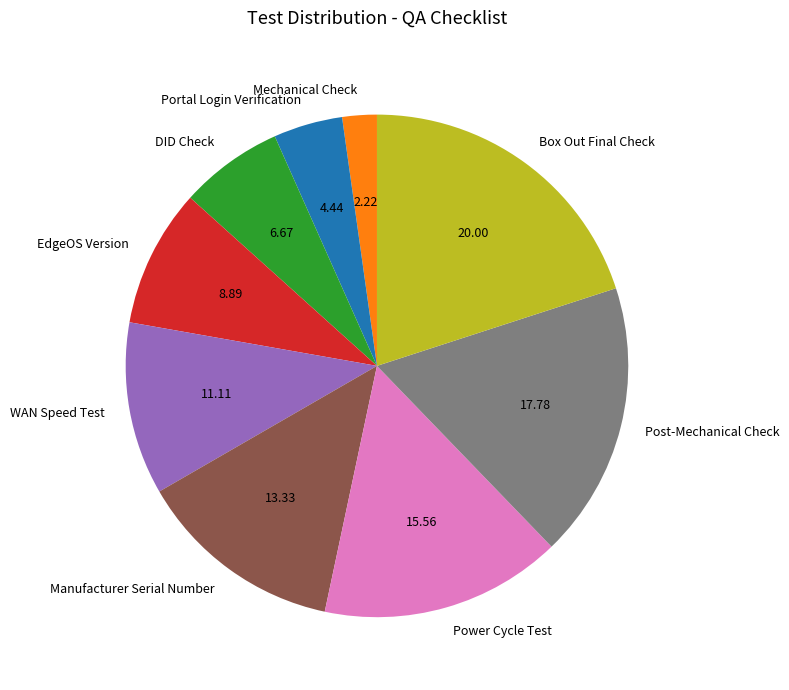

Which slice is the largest?

Box Out Final Check